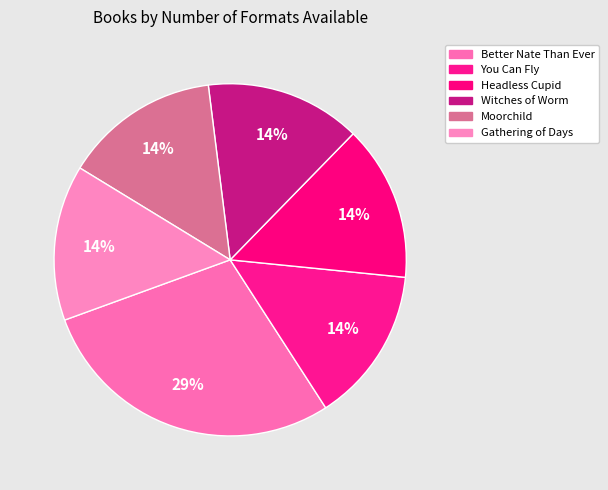

How many slices are in this pie chart?

6